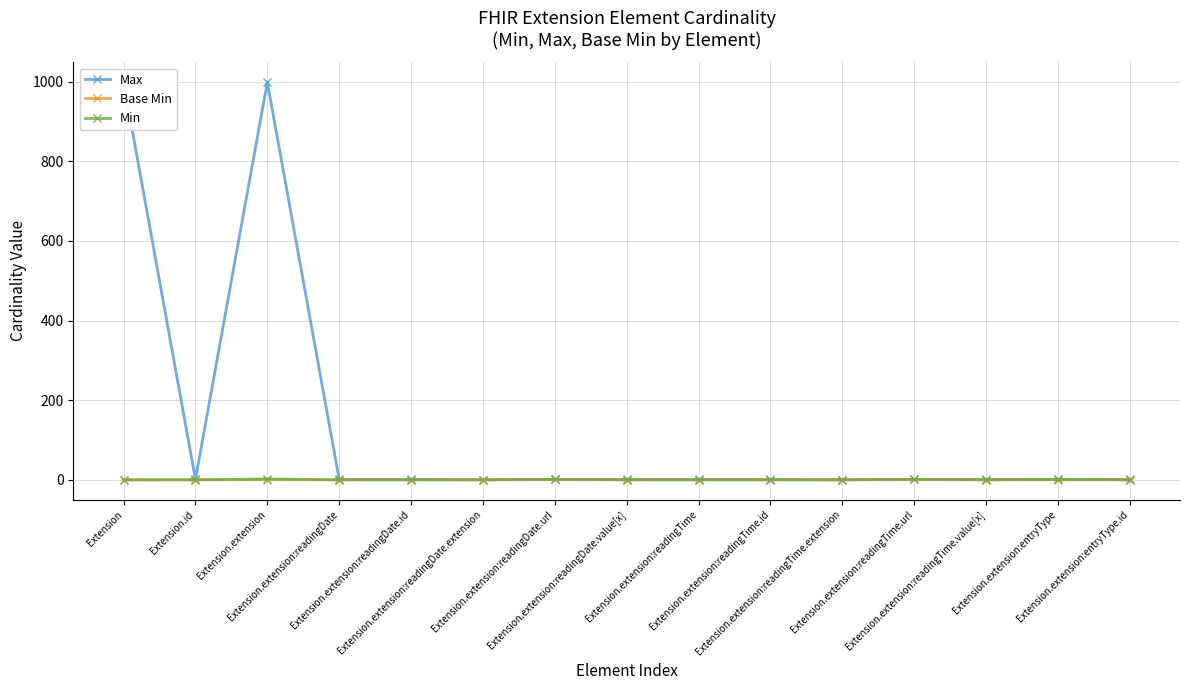

Reading right to left, list all the values displayed in this chart.

Max: Extension.extension:entryType.id=1	Extension.extension:entryType=1	Extension.extension:readingTime.value[x]=1	Extension.extension:readingTime.url=1	Extension.extension:readingTime.extension=0	Extension.extension:readingTime.id=1	Extension.extension:readingTime=1	Extension.extension:readingDate.value[x]=1	Extension.extension:readingDate.url=1	Extension.extension:readingDate.extension=0	Extension.extension:readingDate.id=1	Extension.extension:readingDate=1	Extension.extension=999	Extension.id=1	Extension=999
Base Min: Extension.extension:entryType.id=0	Extension.extension:entryType=0	Extension.extension:readingTime.value[x]=0	Extension.extension:readingTime.url=1	Extension.extension:readingTime.extension=0	Extension.extension:readingTime.id=0	Extension.extension:readingTime=0	Extension.extension:readingDate.value[x]=0	Extension.extension:readingDate.url=1	Extension.extension:readingDate.extension=0	Extension.extension:readingDate.id=0	Extension.extension:readingDate=0	Extension.extension=0	Extension.id=0	Extension=0
Min: Extension.extension:entryType.id=0	Extension.extension:entryType=1	Extension.extension:readingTime.value[x]=0	Extension.extension:readingTime.url=1	Extension.extension:readingTime.extension=0	Extension.extension:readingTime.id=0	Extension.extension:readingTime=0	Extension.extension:readingDate.value[x]=0	Extension.extension:readingDate.url=1	Extension.extension:readingDate.extension=0	Extension.extension:readingDate.id=0	Extension.extension:readingDate=0	Extension.extension=2	Extension.id=0	Extension=0